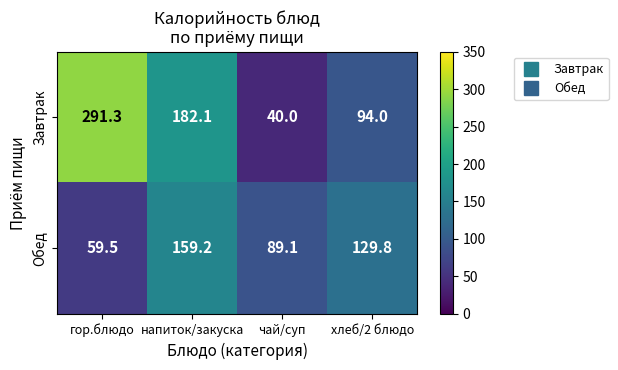

What is the spread (max minus min) of values at хлеб/2 блюдо?

35.8